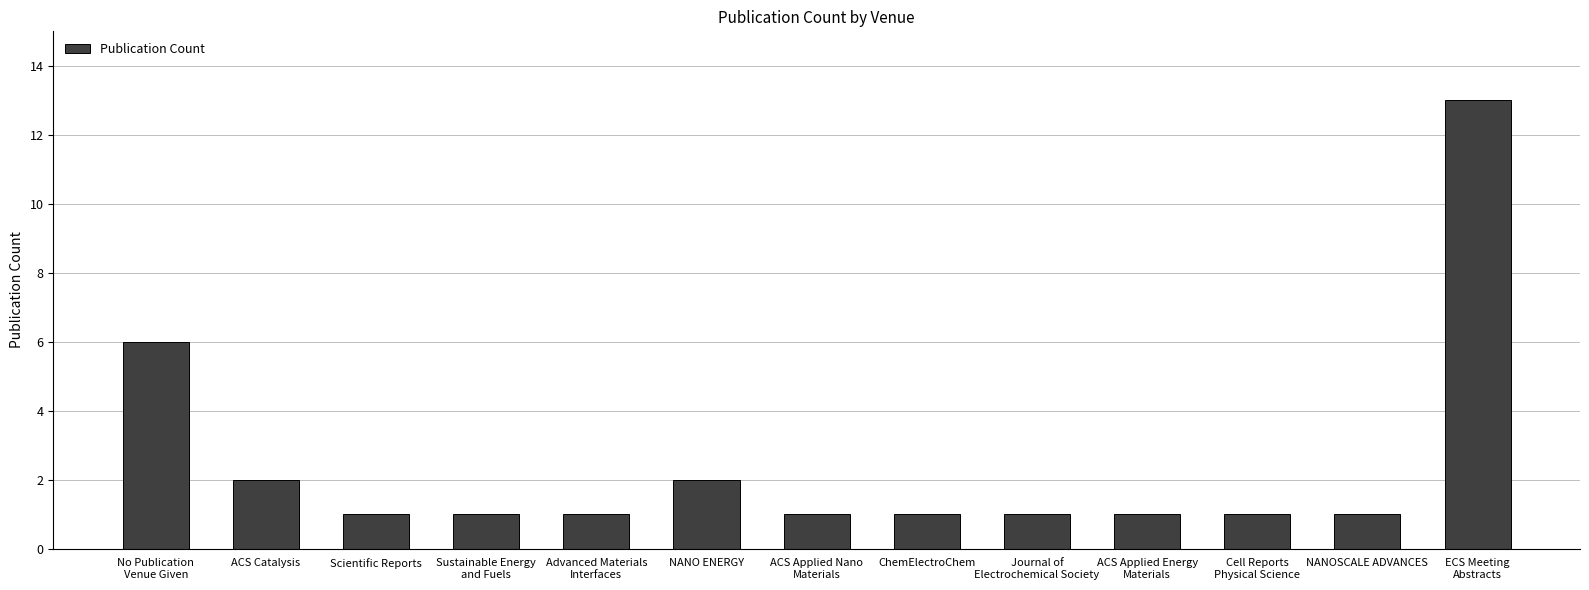

What position from the left is NANOSCALE ADVANCES?

12